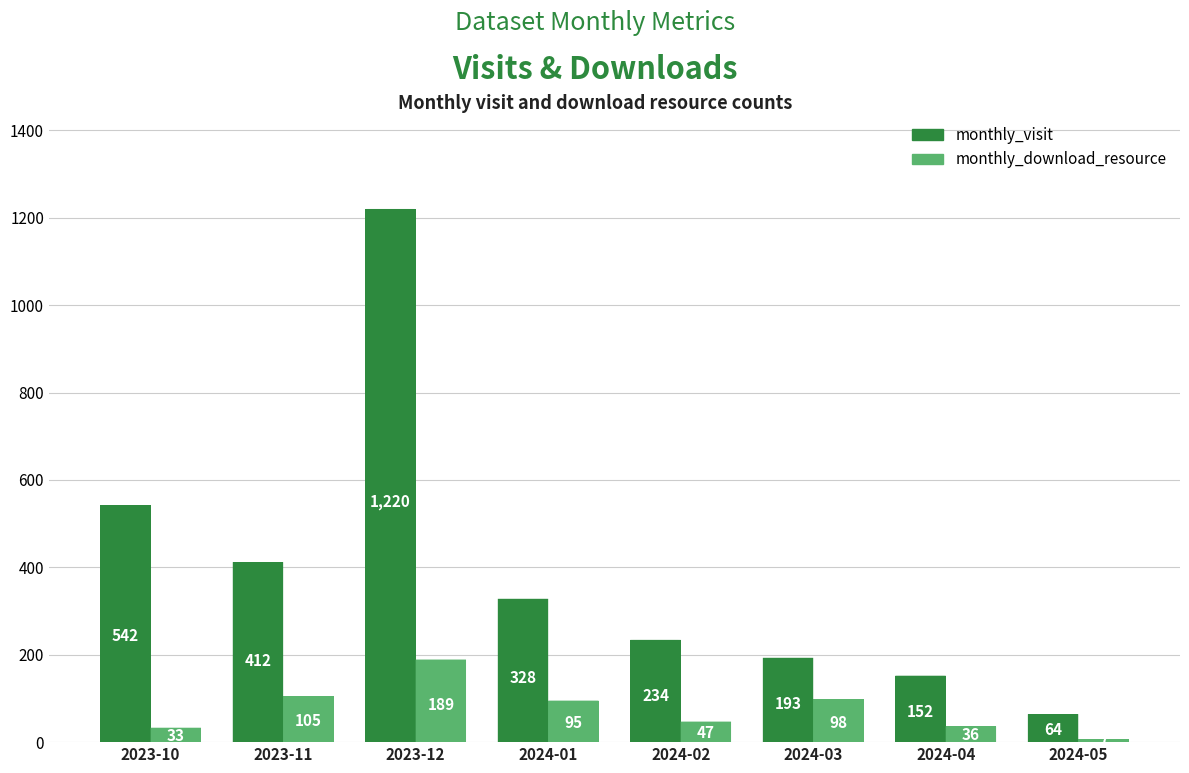

What are all the series names shown in the legend?

monthly_visit, monthly_download_resource